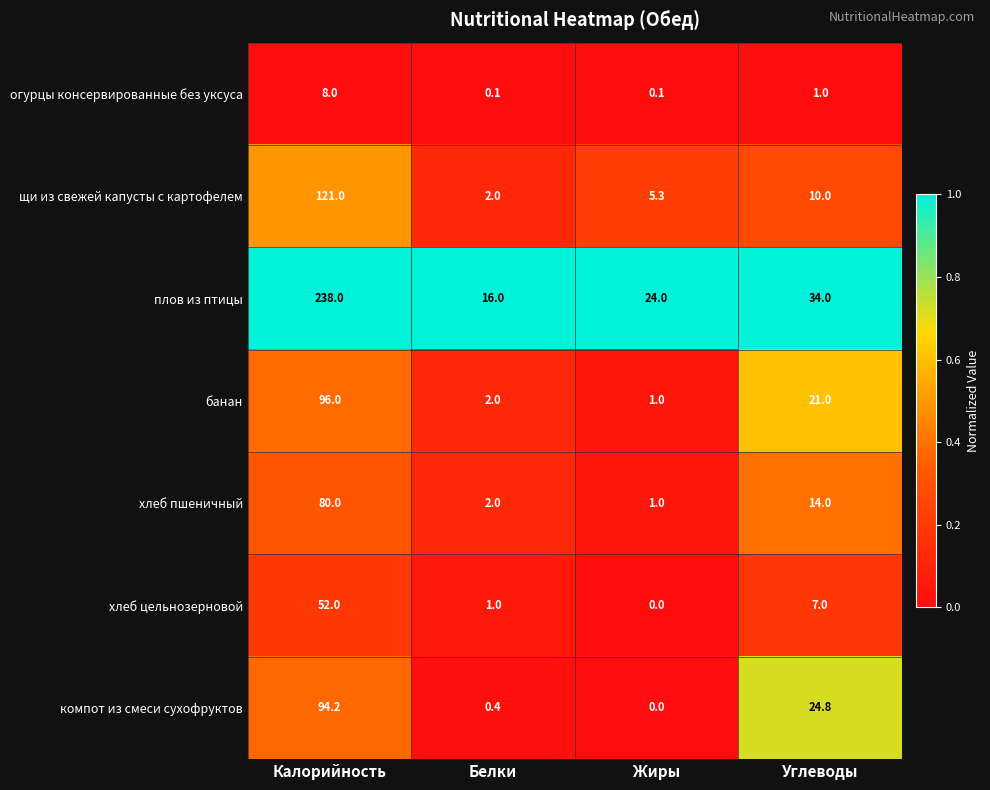

Reading left to right, extract all data points from this chart.

огурцы консервированные без уксуса: Калорийность=8.0	Белки=0.1	Жиры=0.1	Углеводы=1.0
щи из свежей капусты с картофелем: Калорийность=121.0	Белки=2.0	Жиры=5.3	Углеводы=10.0
плов из птицы: Калорийность=238.0	Белки=16.0	Жиры=24.0	Углеводы=34.0
банан: Калорийность=96.0	Белки=2.0	Жиры=1.0	Углеводы=21.0
хлеб пшеничный: Калорийность=80.0	Белки=2.0	Жиры=1.0	Углеводы=14.0
хлеб цельнозерновой: Калорийность=52.0	Белки=1.0	Жиры=0.0	Углеводы=7.0
компот из смеси сухофруктов: Калорийность=94.2	Белки=0.4	Жиры=0.0	Углеводы=24.8